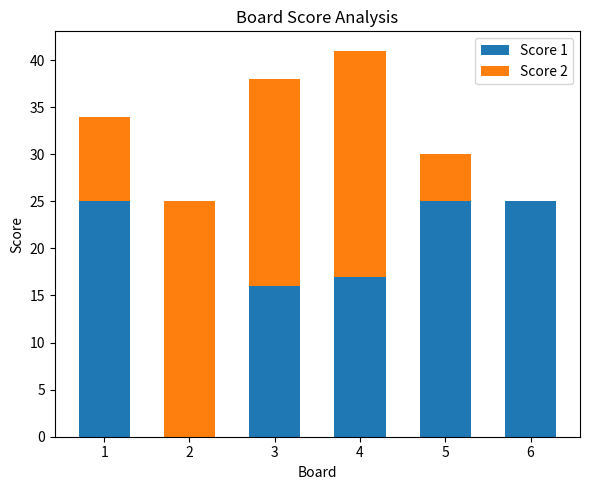

What is the total value across all series at 3?

38